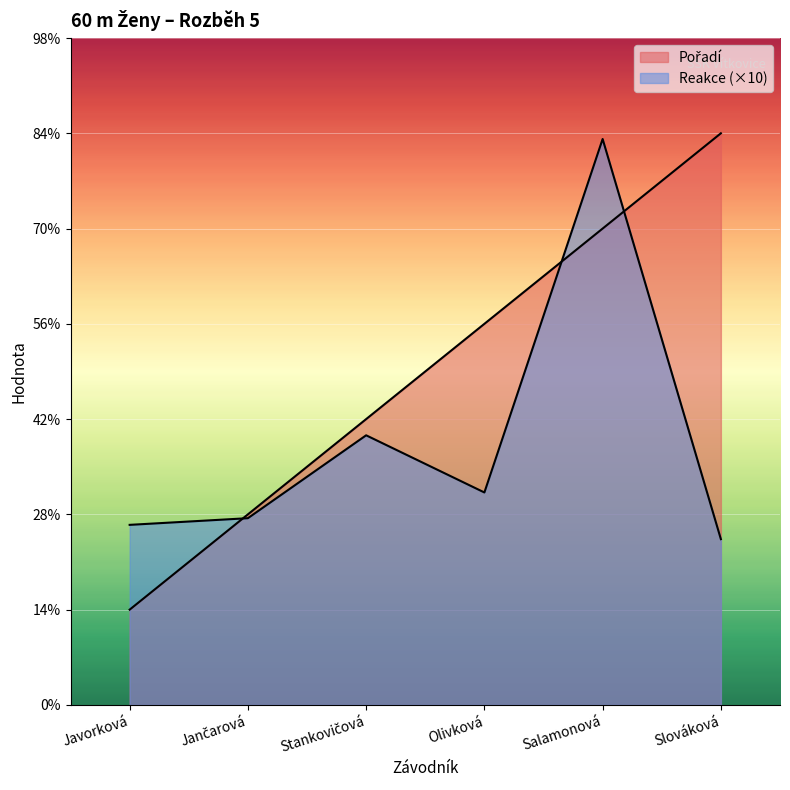

True or false: Reakce and Pořadí cross at least once.

True